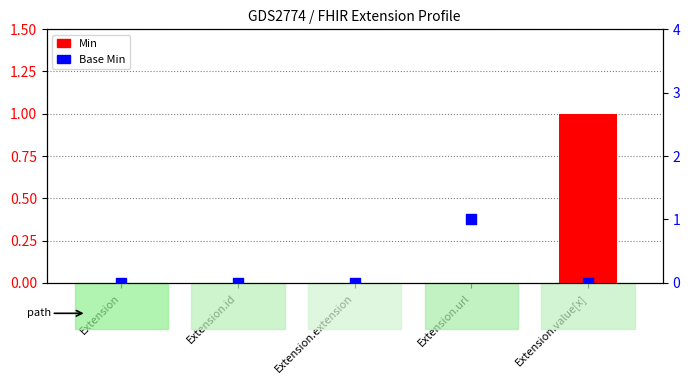

At which category is the sum across all series the highest?

Extension.url